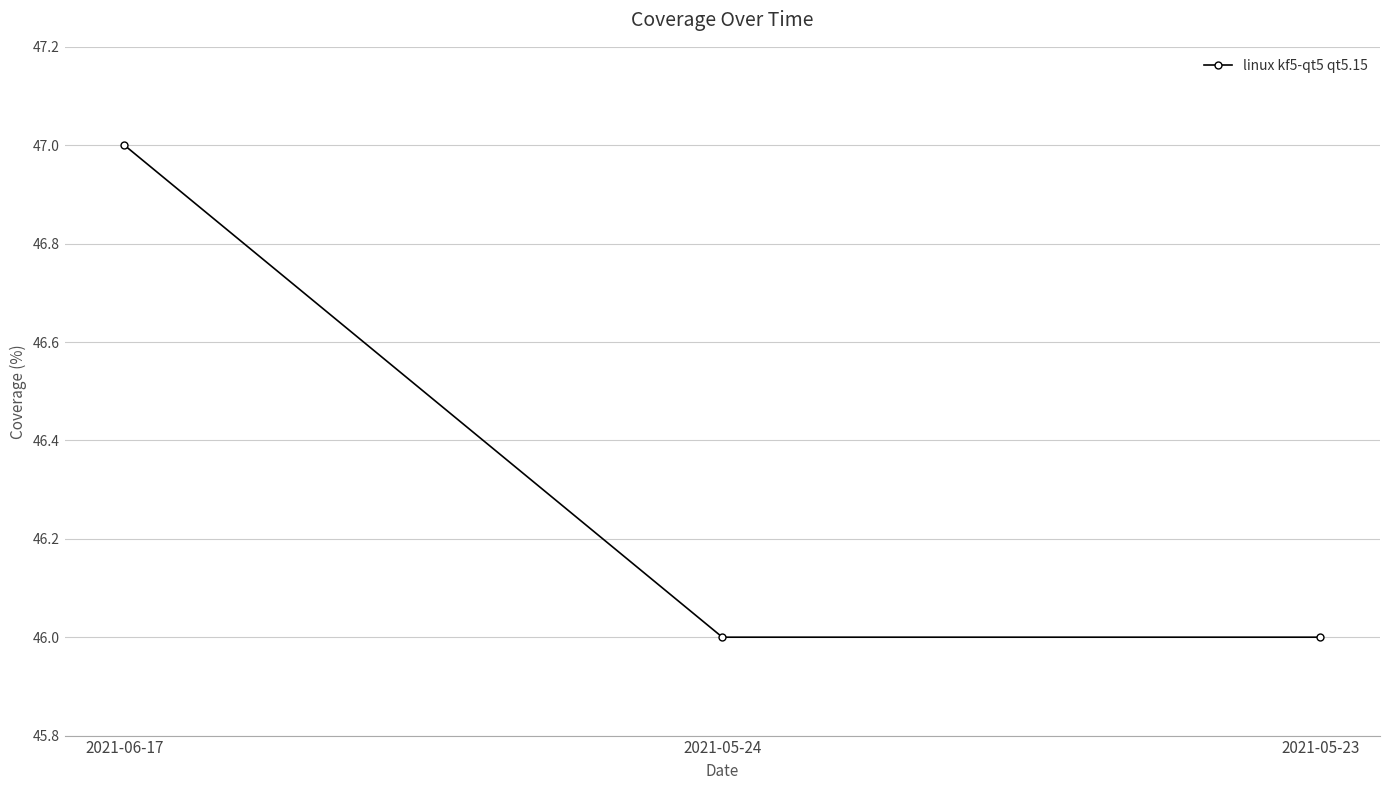

What is the average value?

46